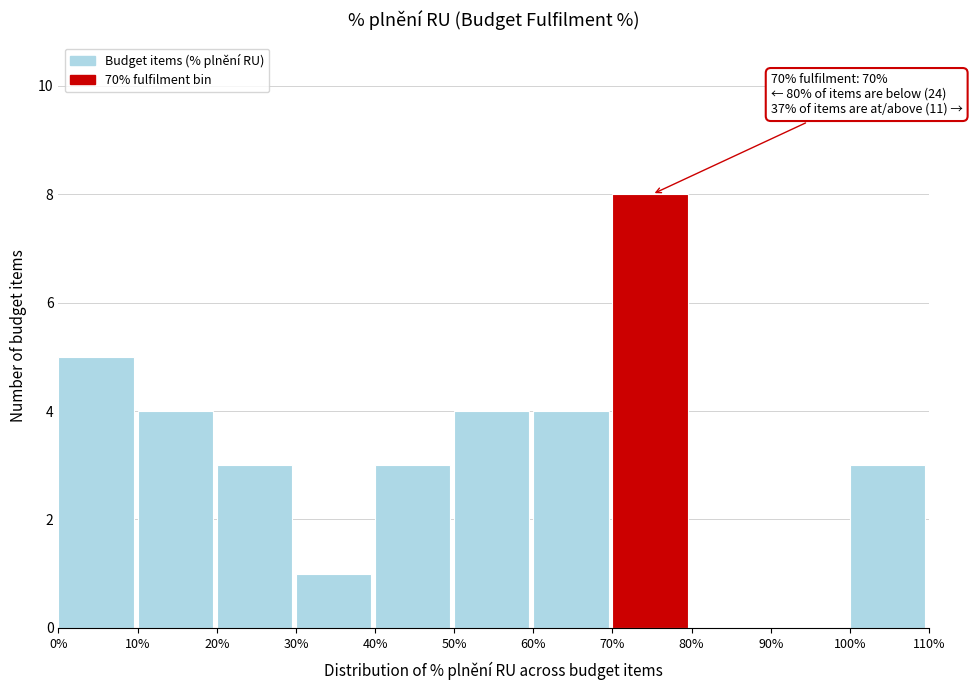

Over which range of the x-axis is the bar tallest?

70% to 80%